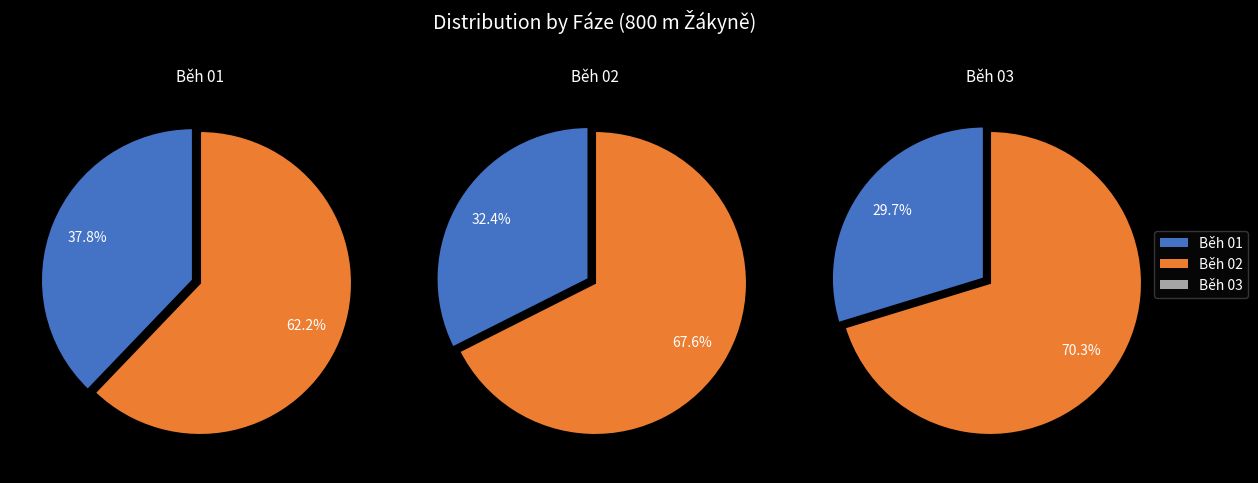

What percentage do Běh 02 and Běh 03 together represent?

62.2%